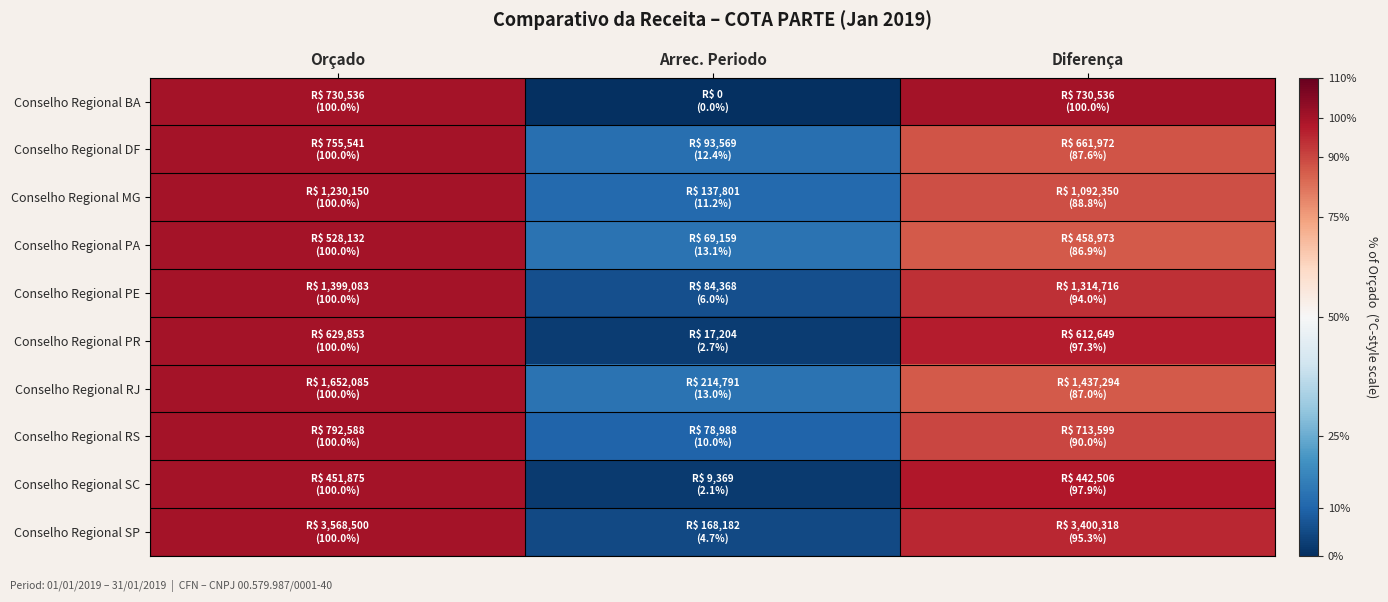

Between Arrec. Periodo and Diferença, which is larger?

Diferença